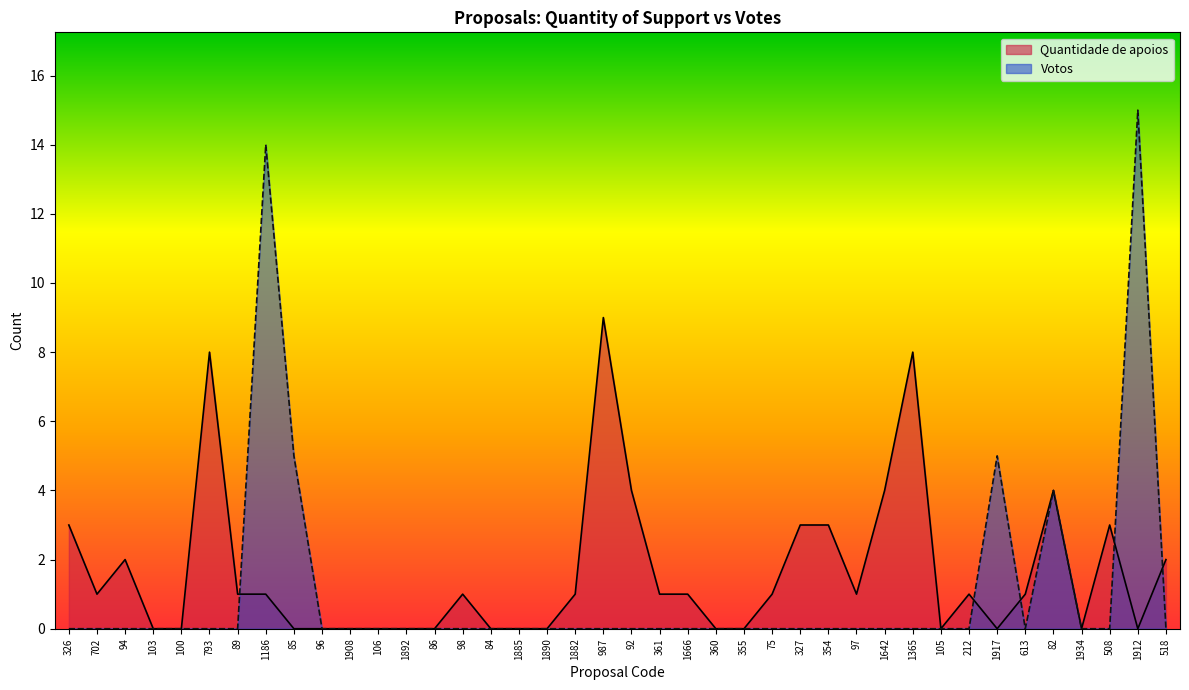

Where do Quantidade de apoios and Votos first cross each other?

89 and 1186